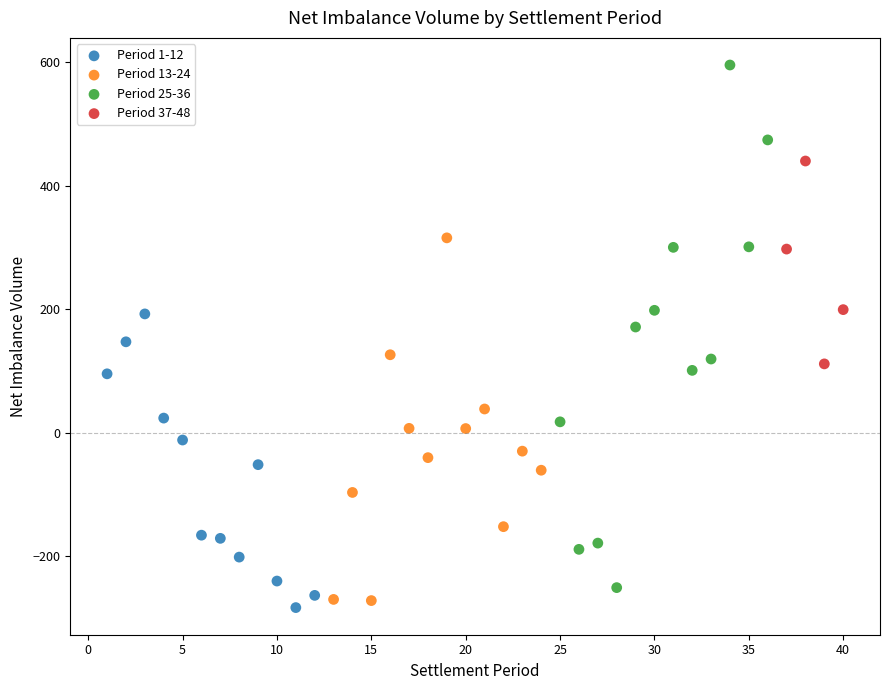

Which series has the largest Y range (max minus min)?

Period 25-36